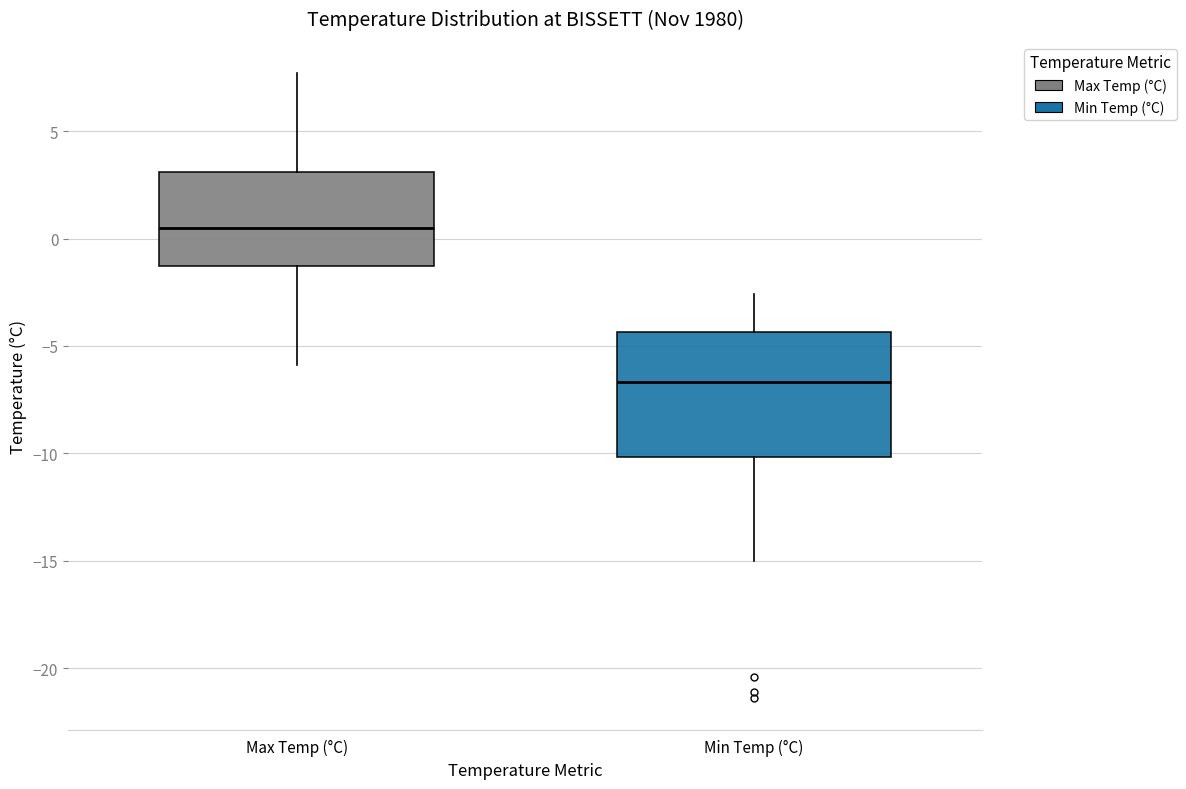

Which box is the tallest, from its lower edge to its upper edge?

Min Temp (°C)